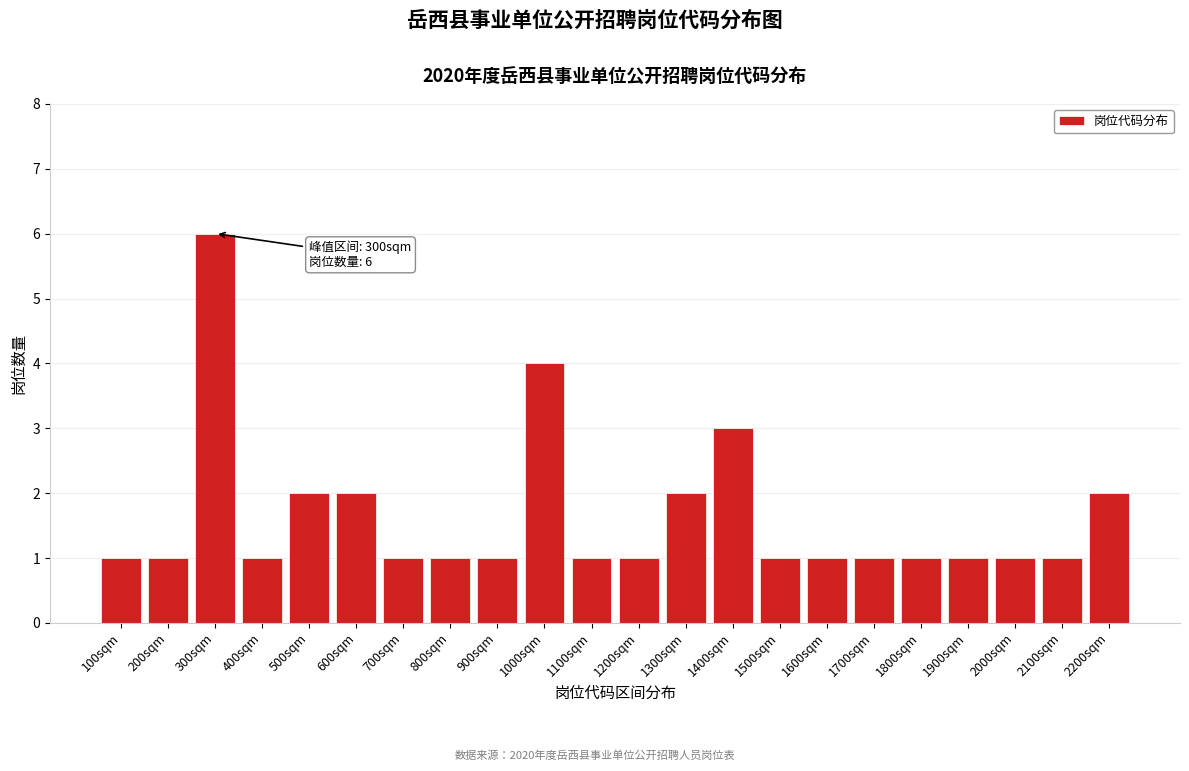

Reading right to left, extract all data points from this chart.

2200sqm=2	2100sqm=1	2000sqm=1	1900sqm=1	1800sqm=1	1700sqm=1	1600sqm=1	1500sqm=1	1400sqm=3	1300sqm=2	1200sqm=1	1100sqm=1	1000sqm=4	900sqm=1	800sqm=1	700sqm=1	600sqm=2	500sqm=2	400sqm=1	300sqm=6	200sqm=1	100sqm=1